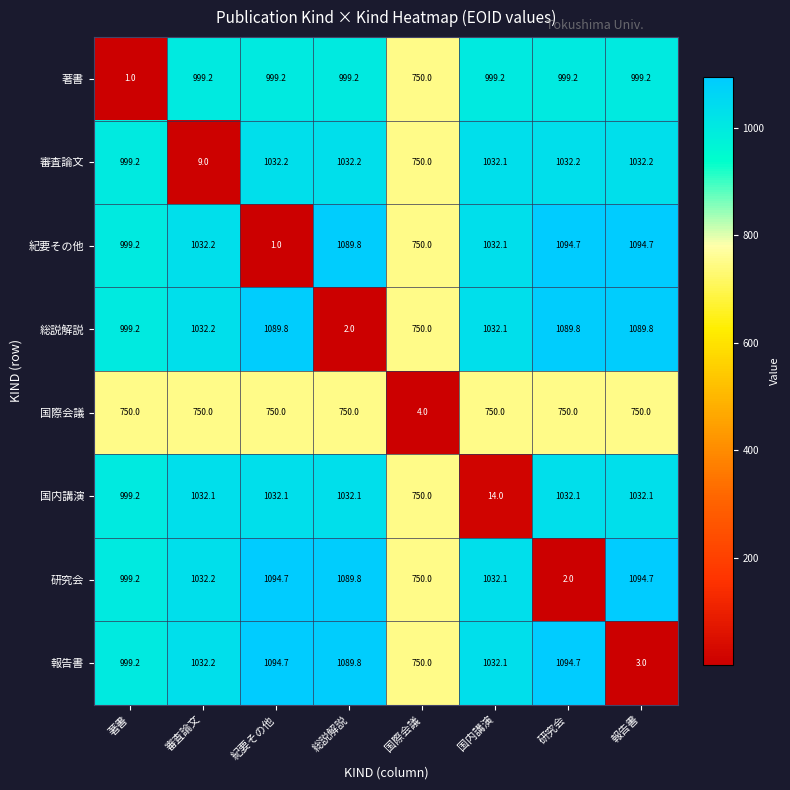

How many distinct data groups are displayed?

8